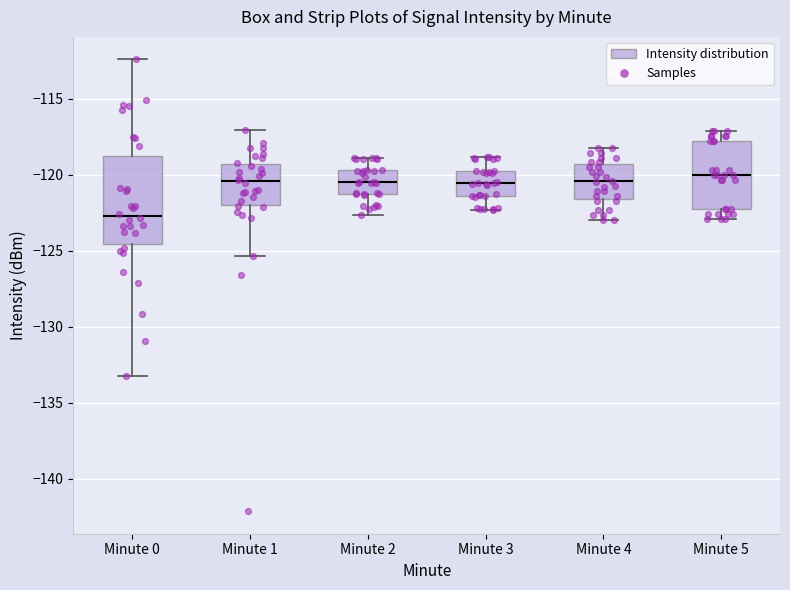

Reading left to right, transcribe this box plot: for each box, give where its median line is, the range the box spans, and where its two whiskers end, as read against the y-axis. The values are not printed on the chart, so give them approximately, as read against the axis.

Minute 0: median -122.5, box -124.5 to -119.0, whiskers -133.5 to -112.5
Minute 1: median -120.5, box -122.0 to -119.5, whiskers -125.5 to -117.0
Minute 2: median -120.5, box -121.5 to -119.5, whiskers -122.5 to -119.0
Minute 3: median -120.5, box -121.5 to -120.0, whiskers -122.5 to -119.0
Minute 4: median -120.5, box -121.5 to -119.5, whiskers -123.0 to -118.0
Minute 5: median -120.0, box -122.0 to -118.0, whiskers -123.0 to -117.0